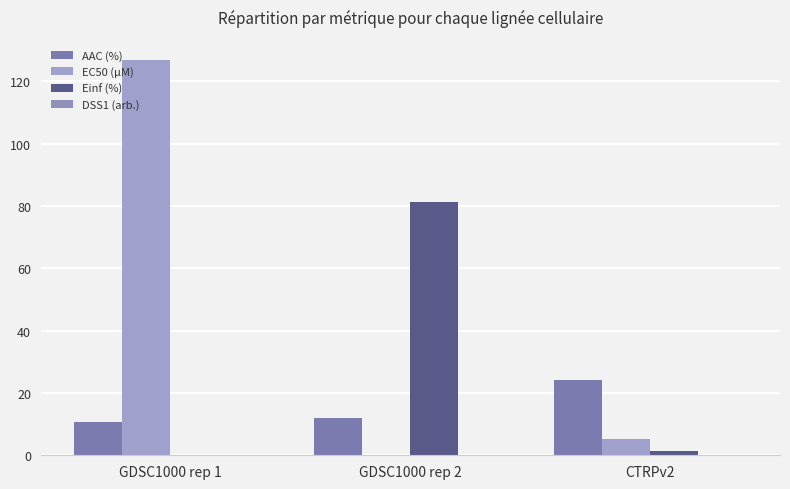

What is the value of the Einf (%) bar at the 3rd from the left?

1.5